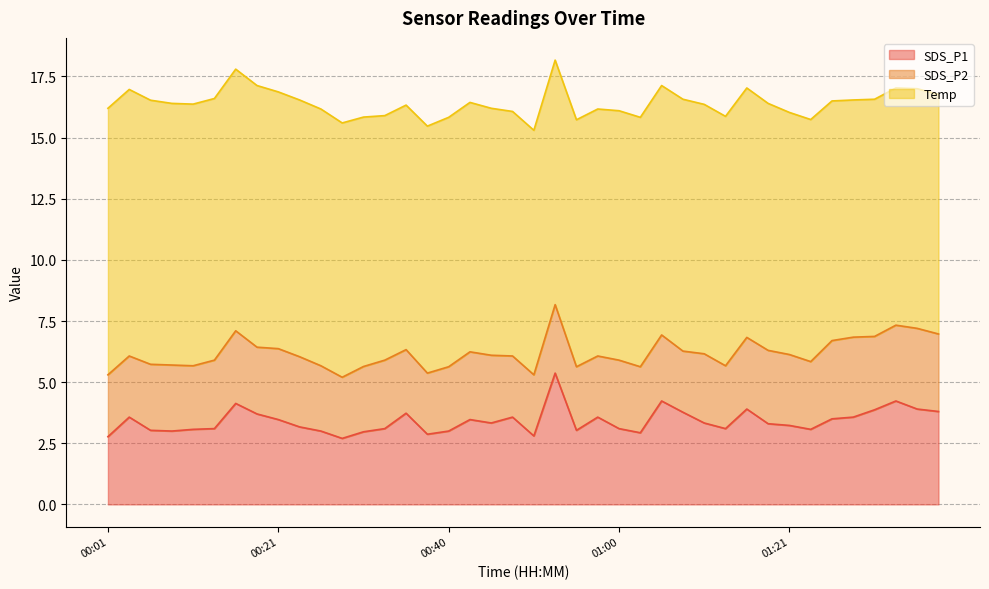

What is the difference between the second highest and minimum values in the SDS_P1 series?

1.5